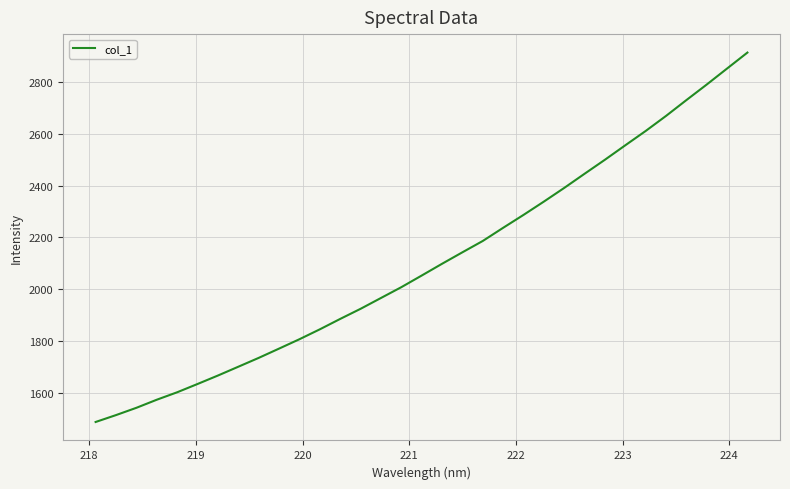

What is the maximum value shown in the chart?

2911.9